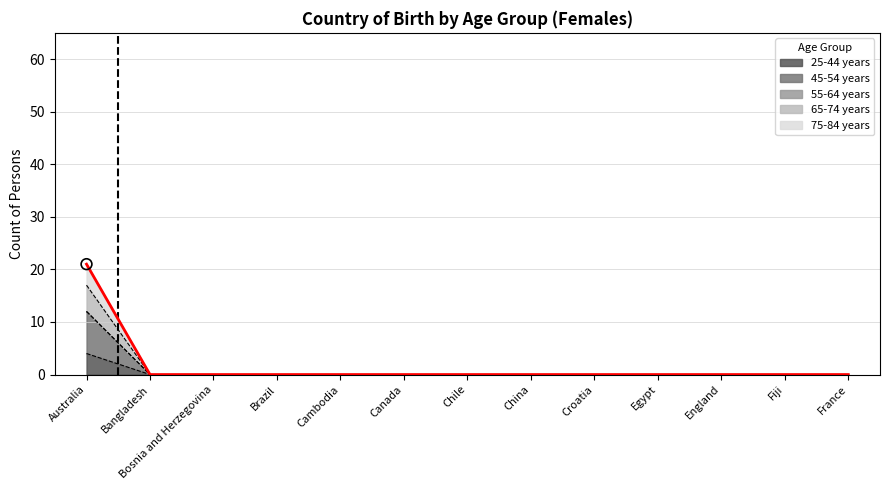

Which series contains the lowest Y value?

25-44 years